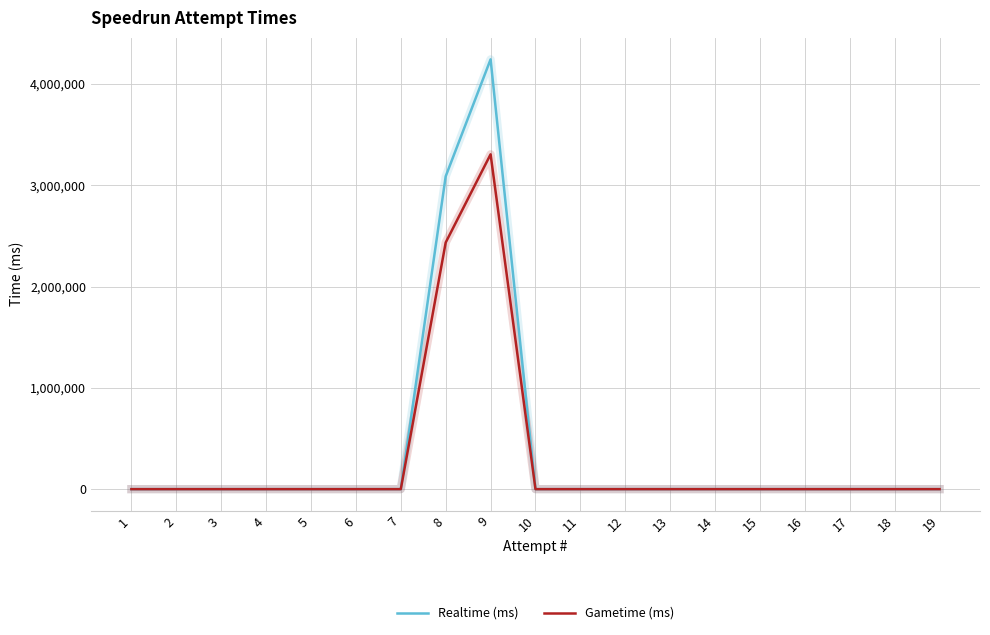

How many lines are shown in the chart?

2